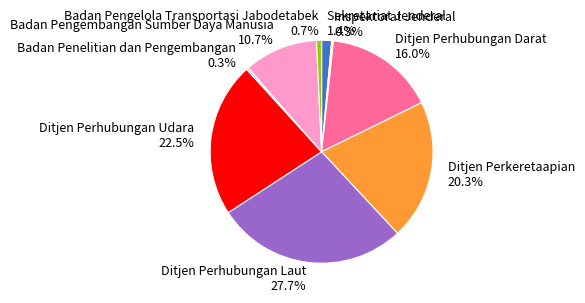

The Badan Pengelola Transportasi Jabodetabek slice represents 1% of the pie. True or false?

True